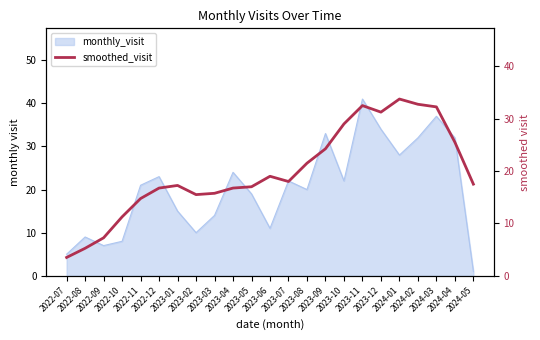

Approximately how many times larger is the value at 2022-10 compared to 2024-01?

0.3